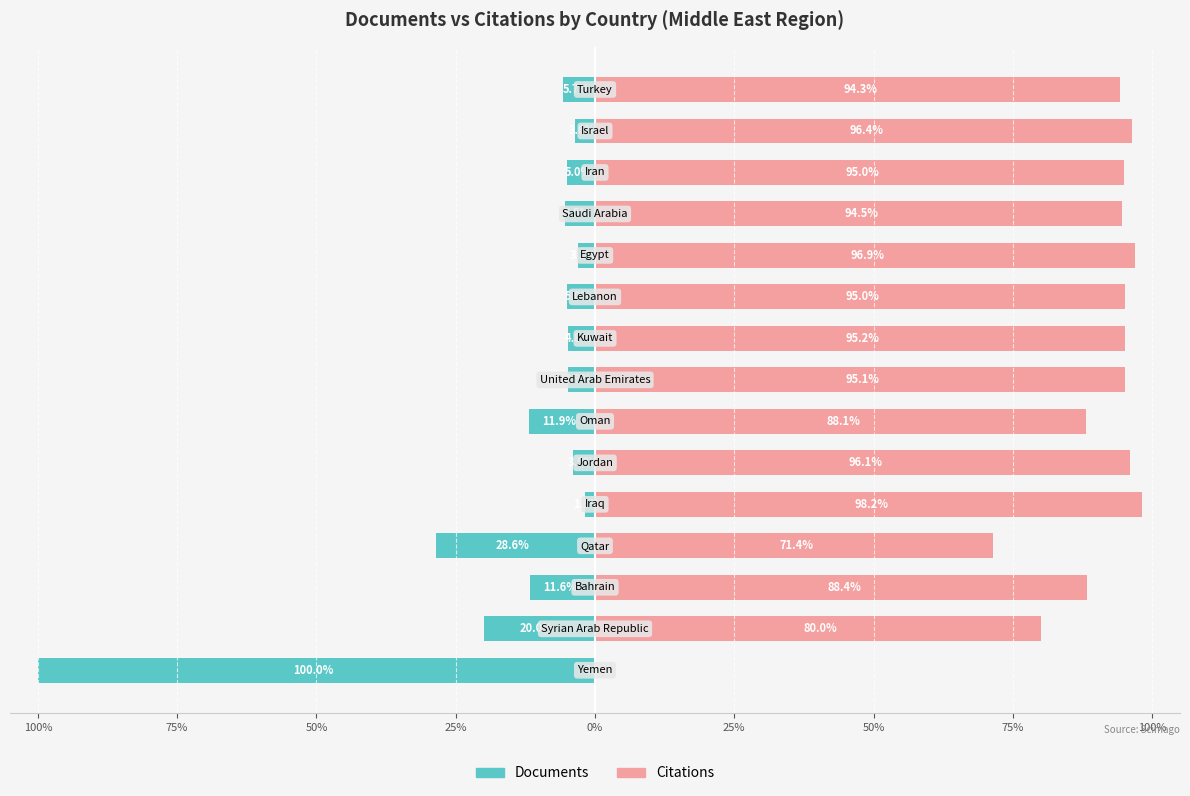

The Citations series shows 95.0 at 12. True or false?

True